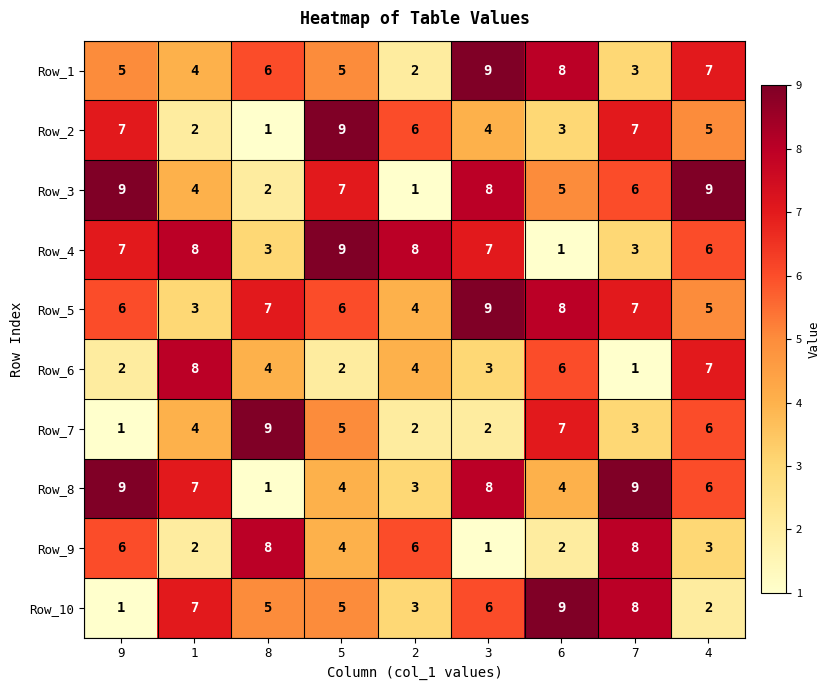

Which series changed the most between 5 and 3?

Row_2